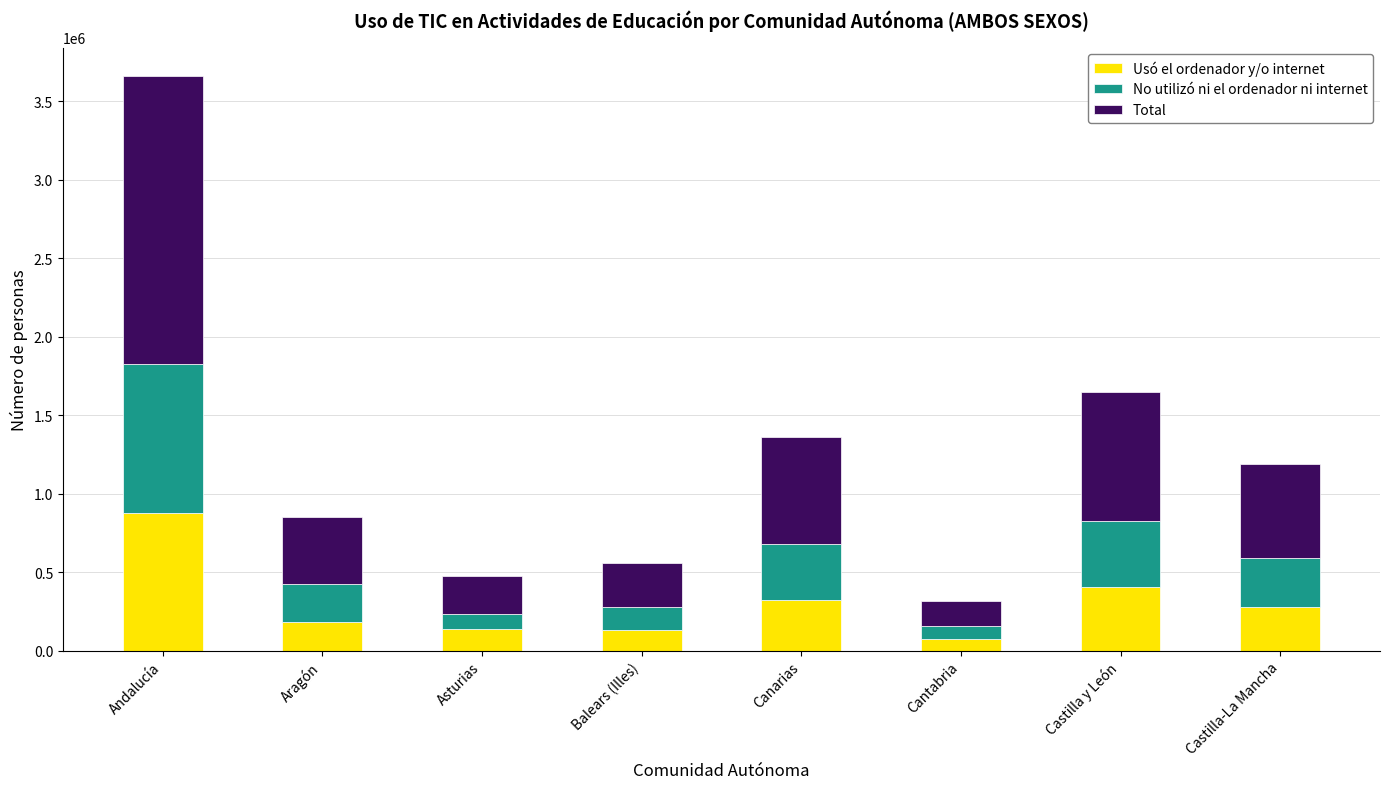

How many bars are there in total?

8